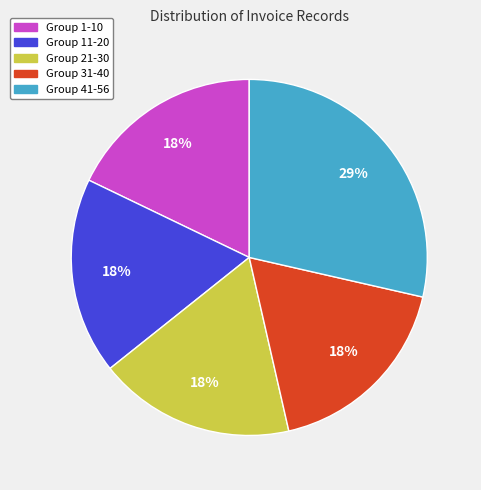

Is the sum of Group 11-20 and Group 31-40 greater than half?

No